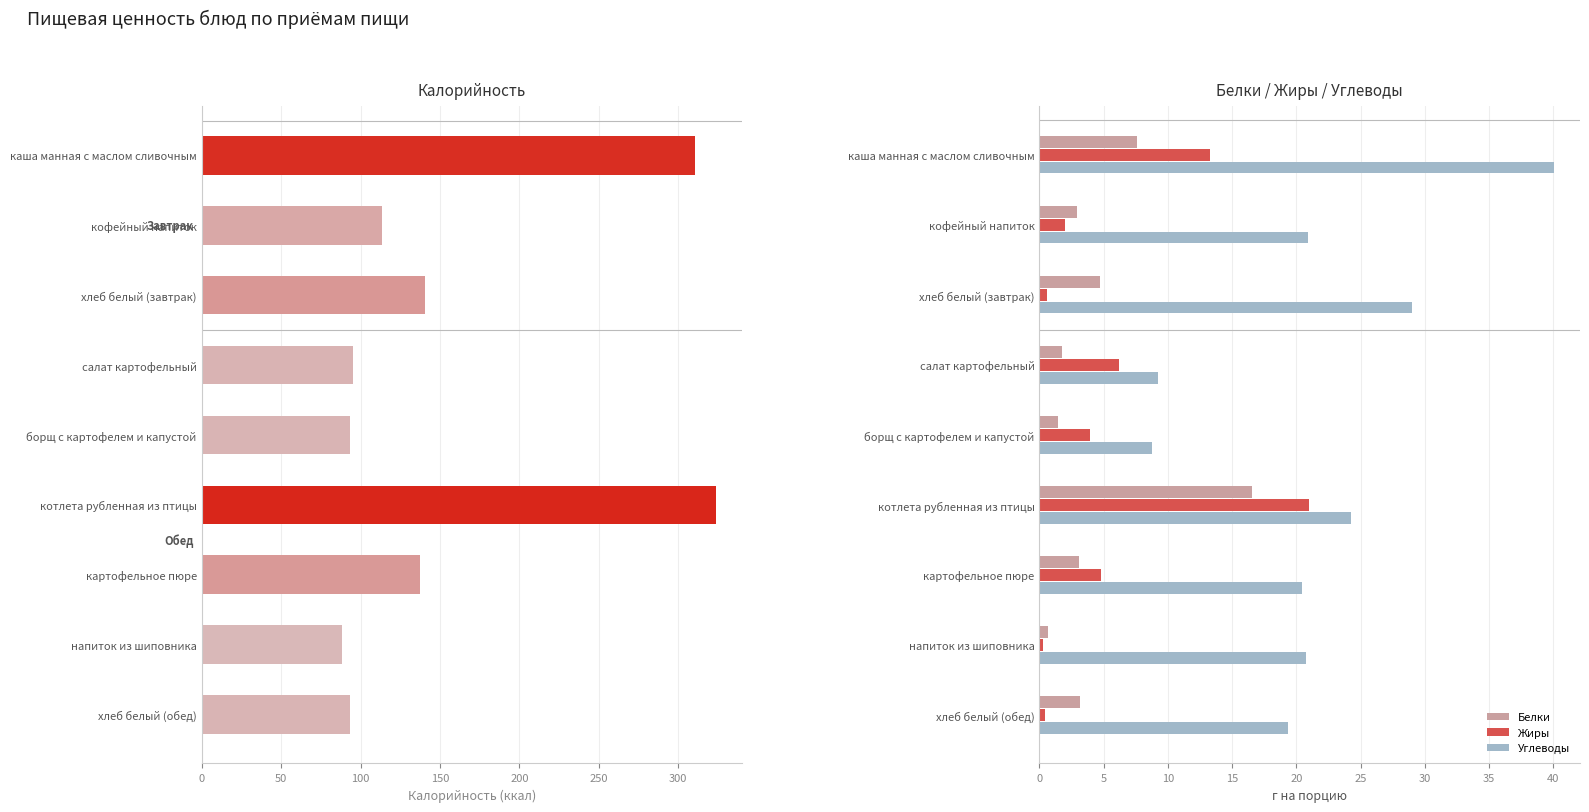

Which category has the highest value in the Углеводы series?

каша манная с маслом сливочным